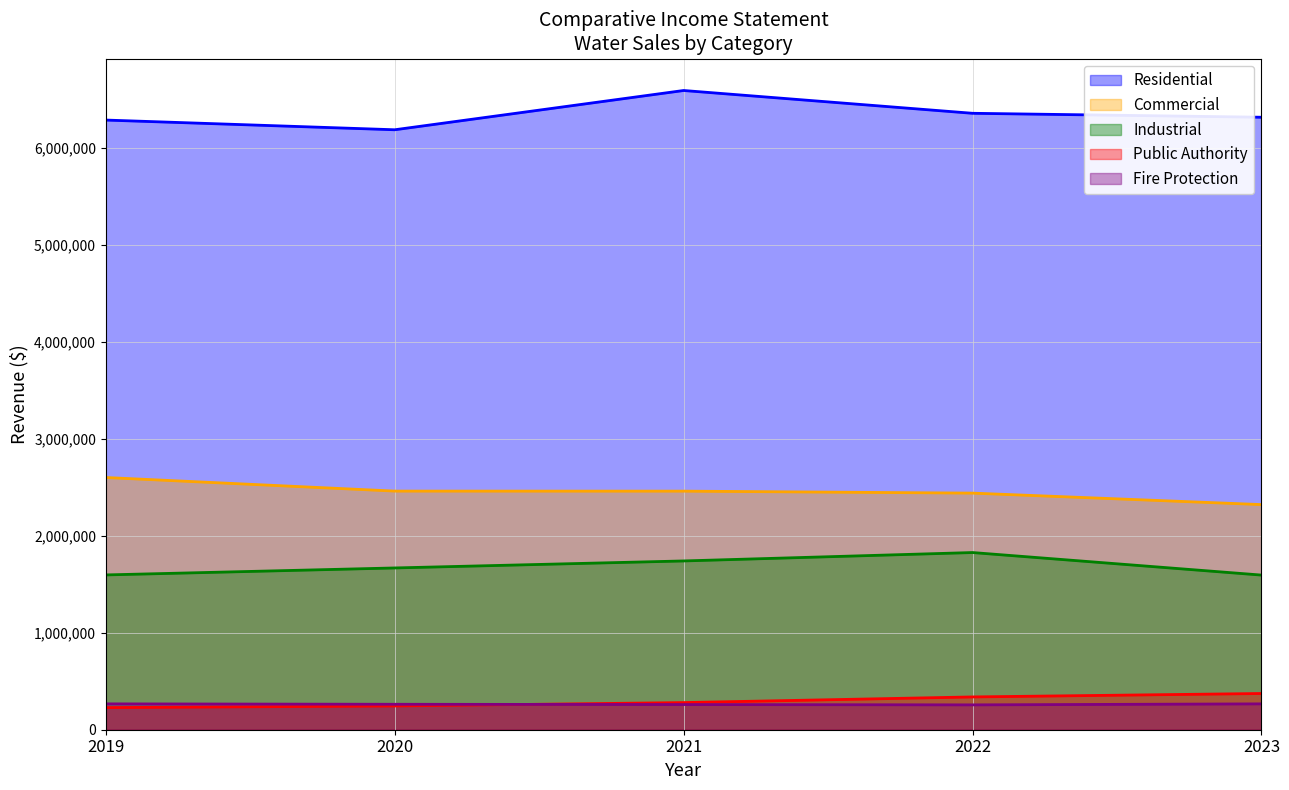

What is the maximum value shown in the chart?

6592432